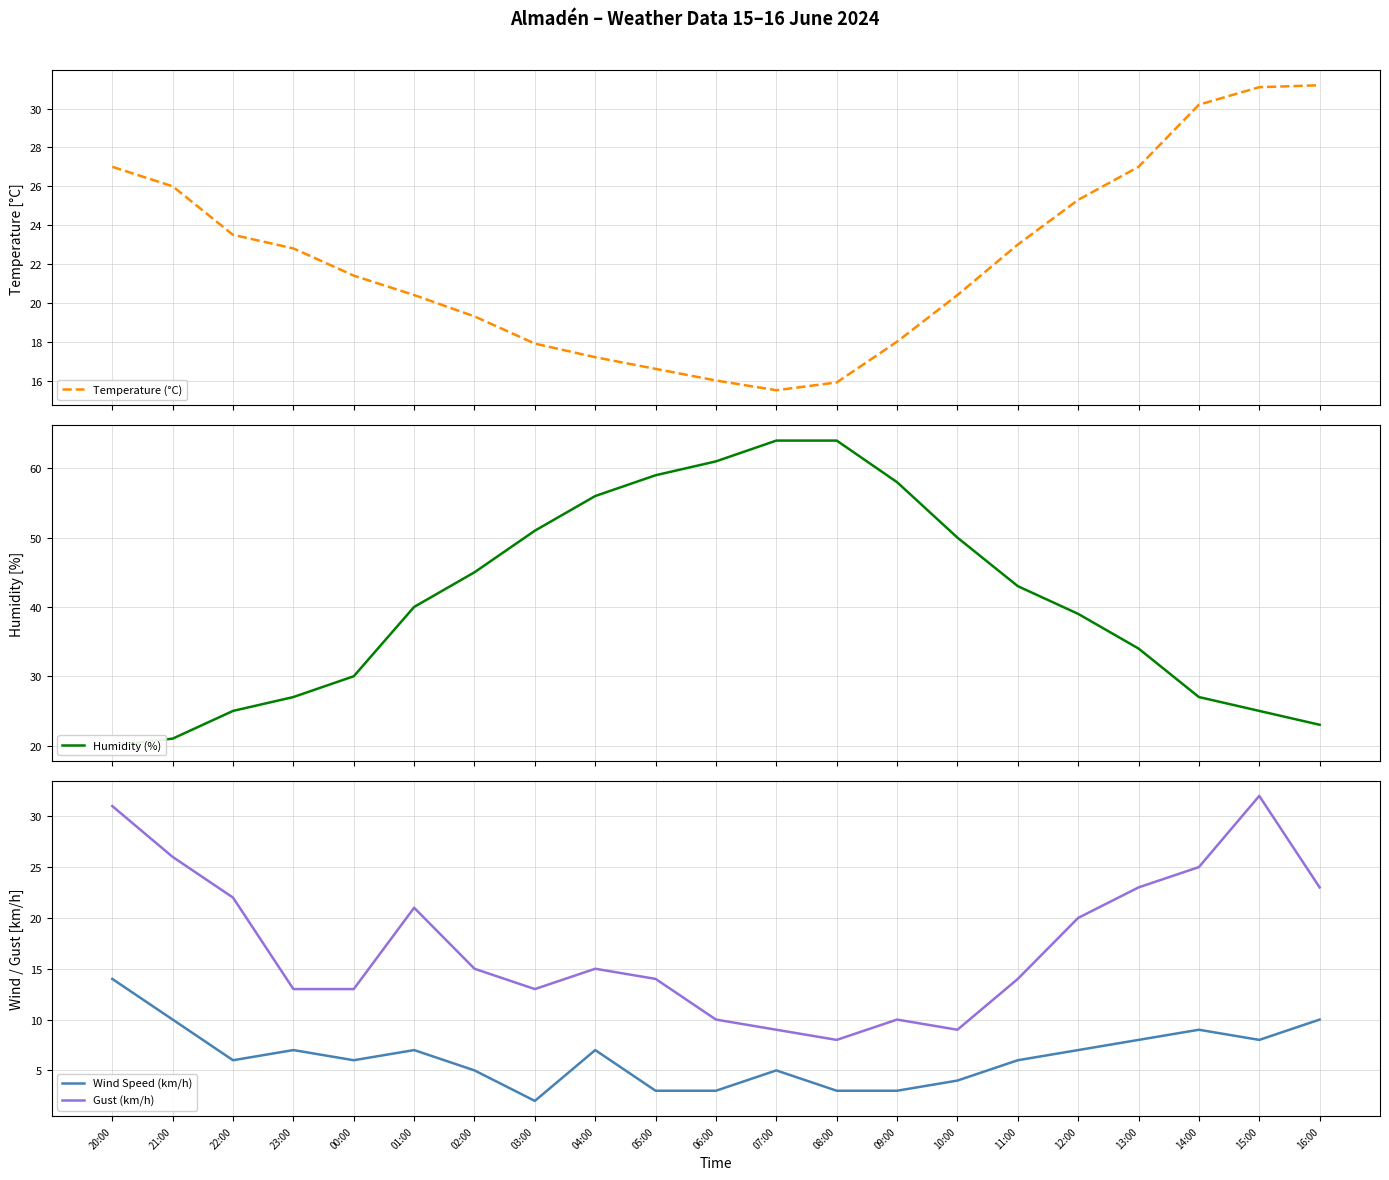

What is the difference between the highest and lowest values at 00:00?

24.0